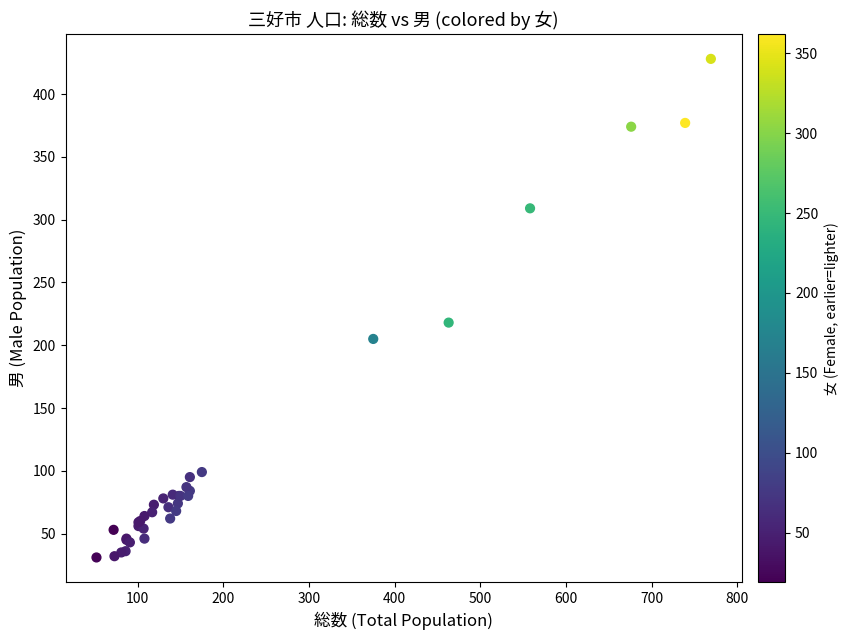

What Y value in the scatter plot is closest to 229?

218